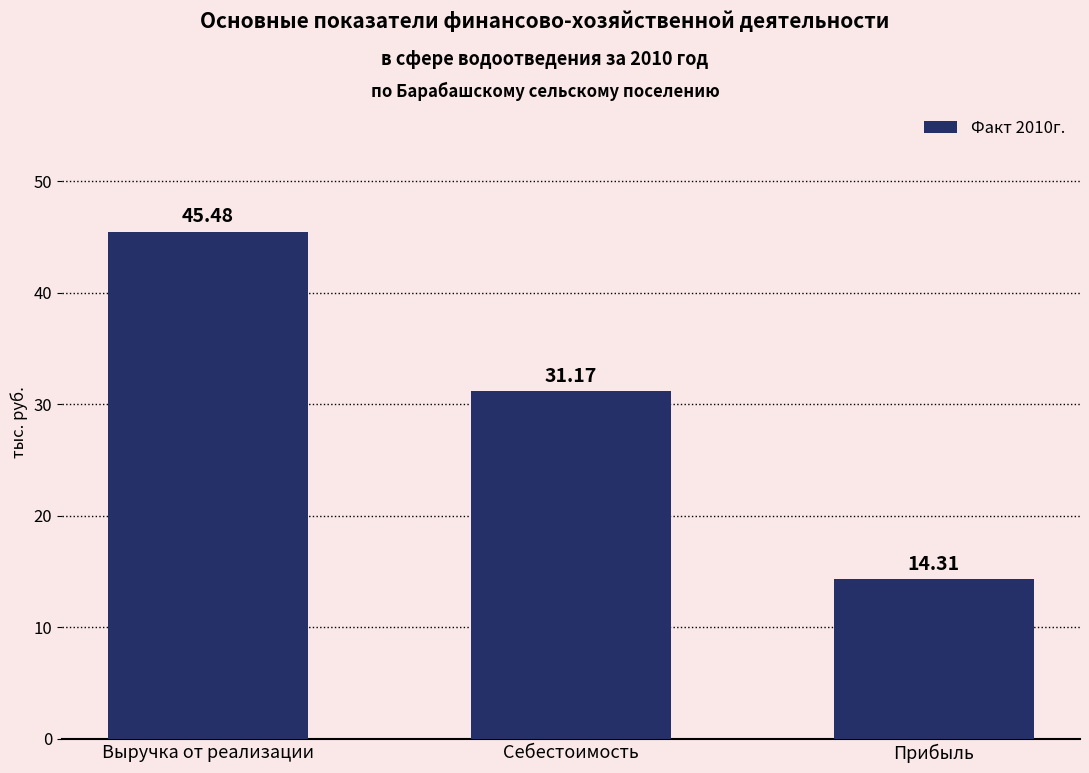

What is the label of the 3rd bar from the left?

Прибыль